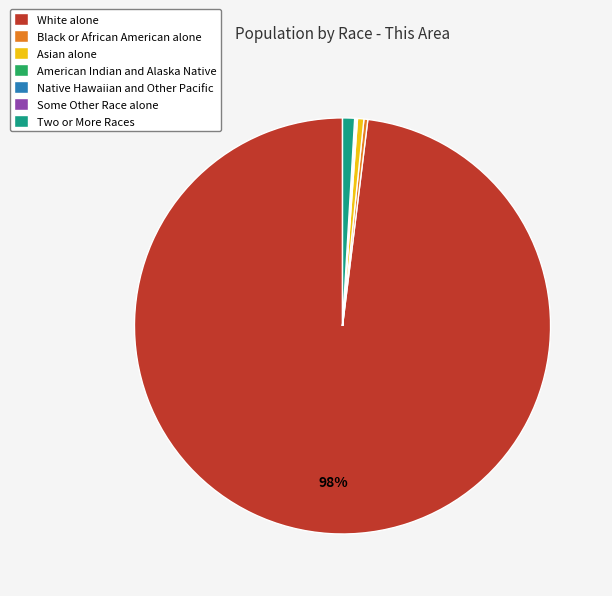

True or false: White alone accounts for 91% of the total.

False